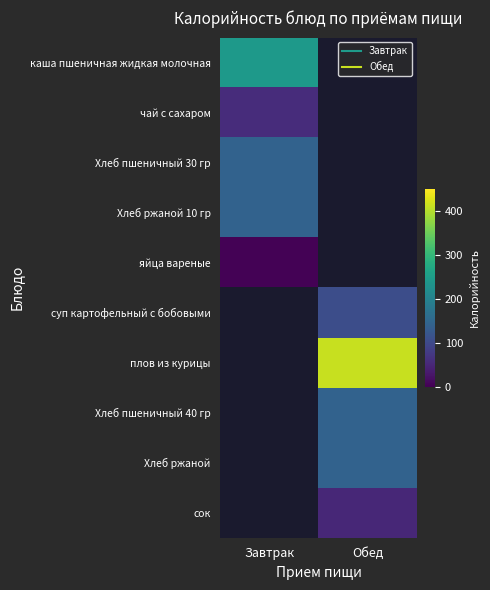

How many series are shown in this chart?

10